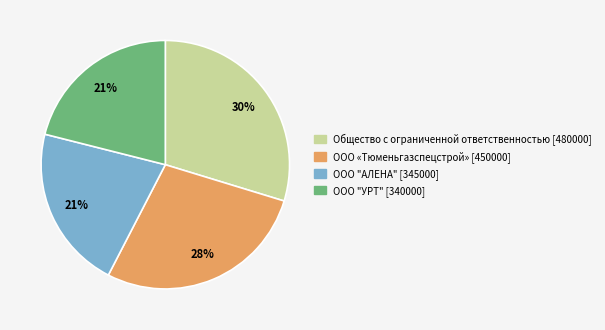

Is there a majority slice in this chart?

No